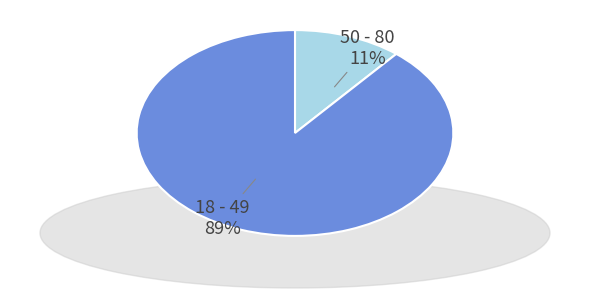

To the nearest percent, what is the difference between the largest and smallest slice percentages?

78%